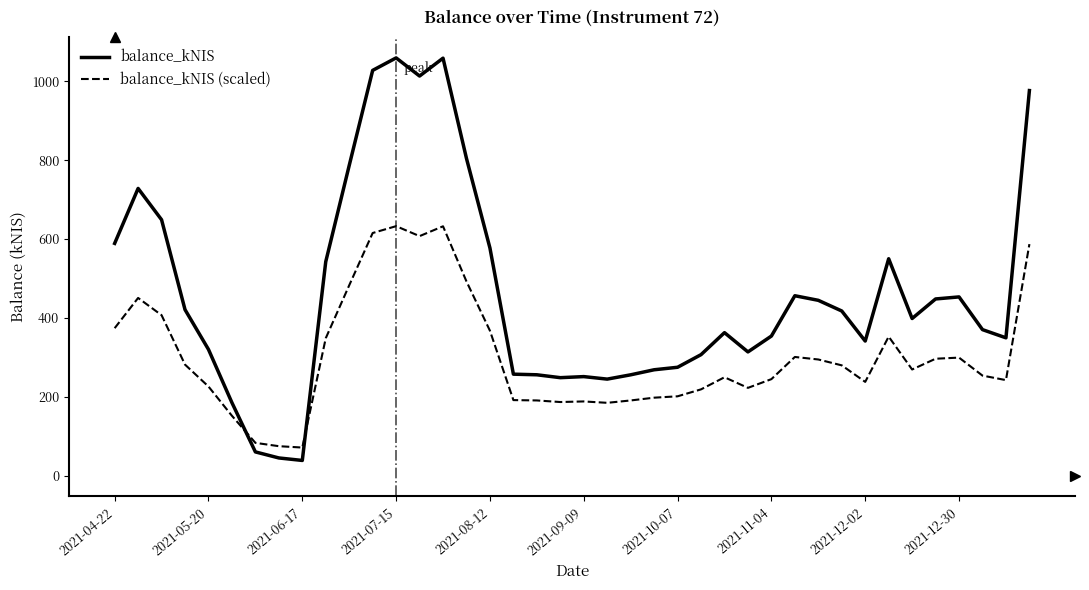

Which series has the largest total across all categories?

balance_kNIS